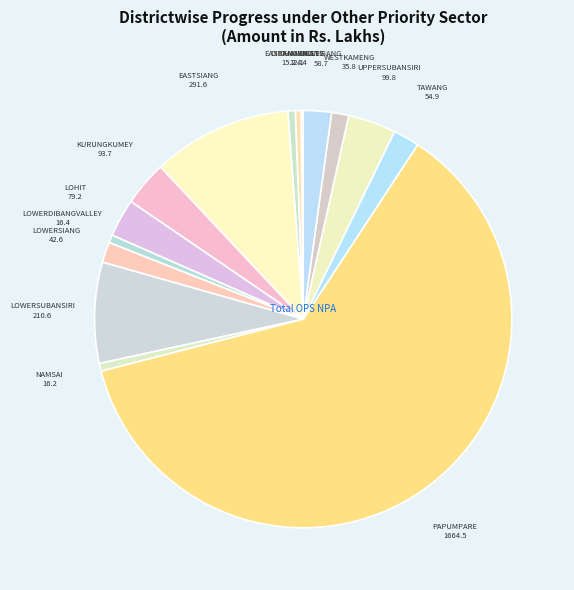

Do PAPUMPARE and NAMSAI together represent more than half of the pie?

Yes